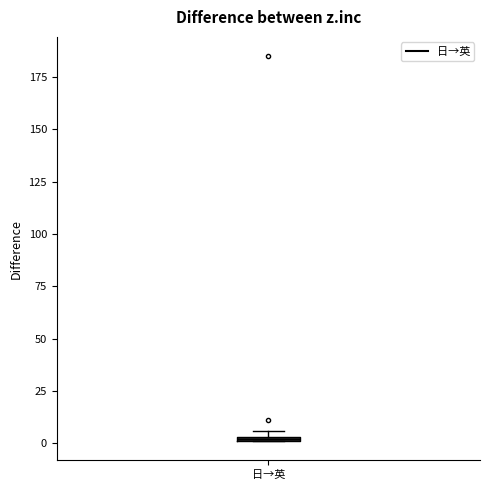

Where is the upper edge of the box for 日→英 on the y-axis? The values are not printed on the chart, so give them approximately, as read against the axis.

5